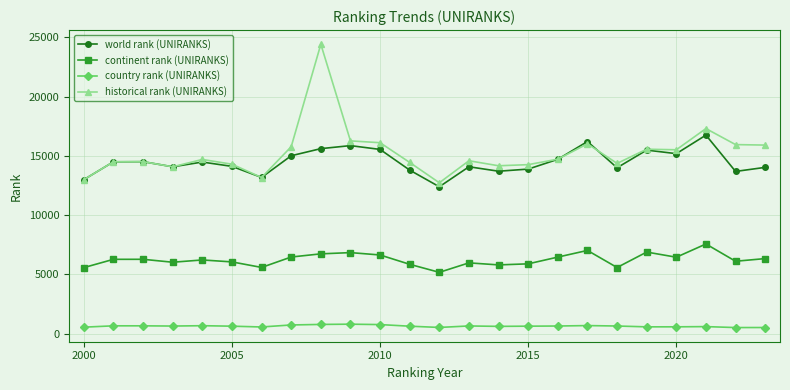

What is the greatest value displayed?

24425.0